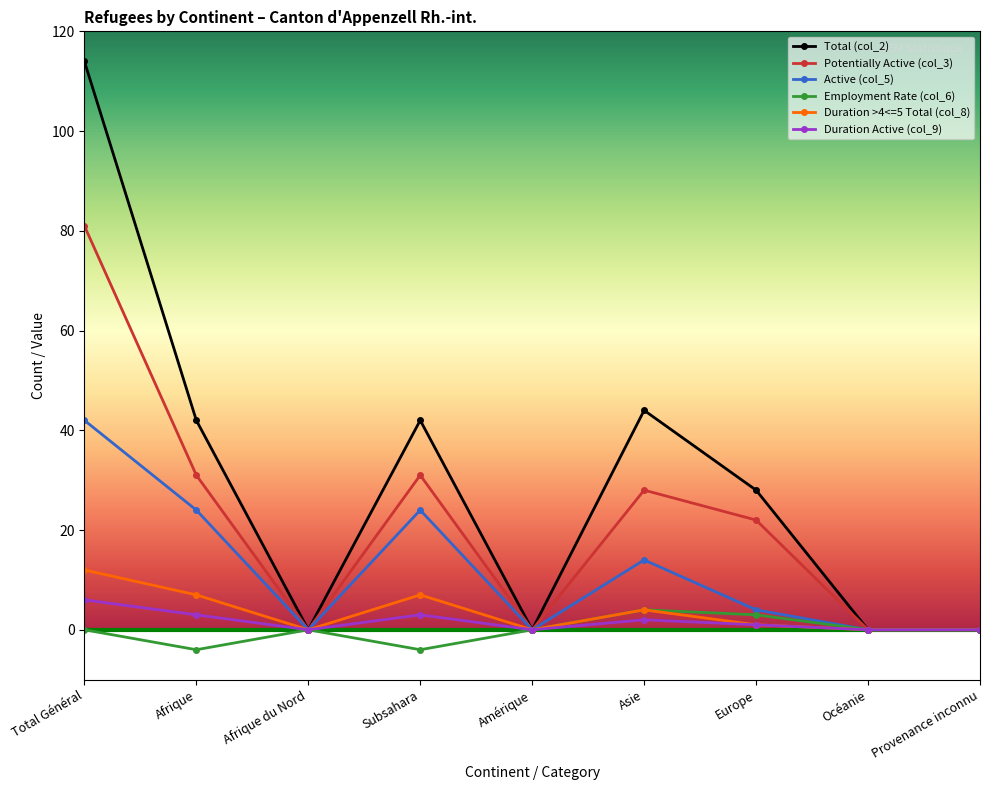

Reading left to right, extract all data points from this chart.

Total (col_2): Total Général=114	Afrique=42	Afrique du Nord=0	Subsahara=42	Amérique=0	Asie=44	Europe=28	Océanie=0	Provenance inconnu=0
Potentially Active (col_3): Total Général=81	Afrique=31	Afrique du Nord=0	Subsahara=31	Amérique=0	Asie=28	Europe=22	Océanie=0	Provenance inconnu=0
Active (col_5): Total Général=42	Afrique=24	Afrique du Nord=0	Subsahara=24	Amérique=0	Asie=14	Europe=4	Océanie=0	Provenance inconnu=0
Employment Rate (col_6): Total Général=0	Afrique=-4	Afrique du Nord=0	Subsahara=-4	Amérique=0	Asie=4	Europe=3	Océanie=0	Provenance inconnu=0
Duration >4<=5 Total (col_8): Total Général=12	Afrique=7	Afrique du Nord=0	Subsahara=7	Amérique=0	Asie=4	Europe=1	Océanie=0	Provenance inconnu=0
Duration Active (col_9): Total Général=6	Afrique=3	Afrique du Nord=0	Subsahara=3	Amérique=0	Asie=2	Europe=1	Océanie=0	Provenance inconnu=0